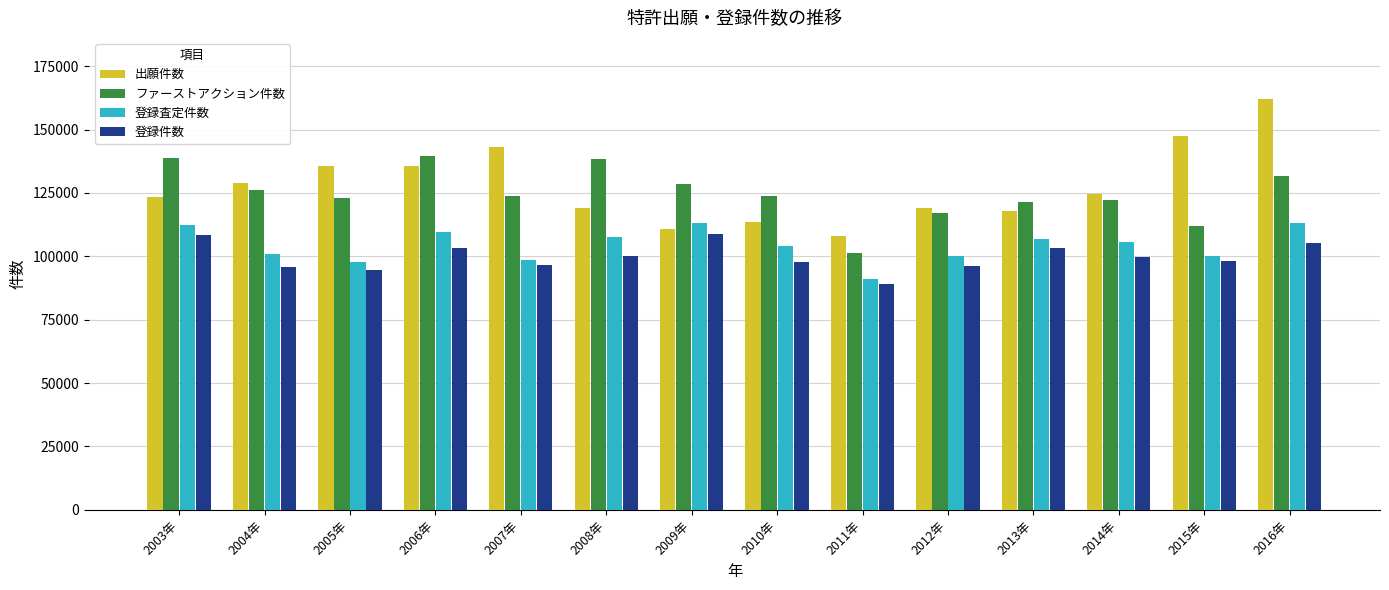

What is the difference between the maximum and minimum values in the 出願件数 series?

53799